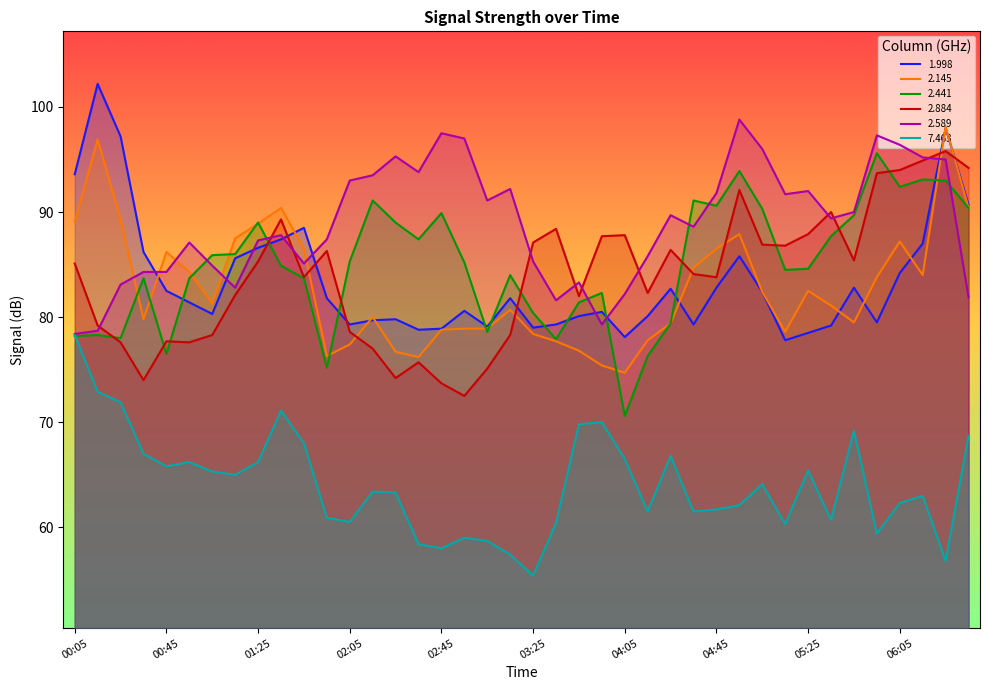

Which series ends up on top after the final intersection of 2.441 and 2.589?

2.441